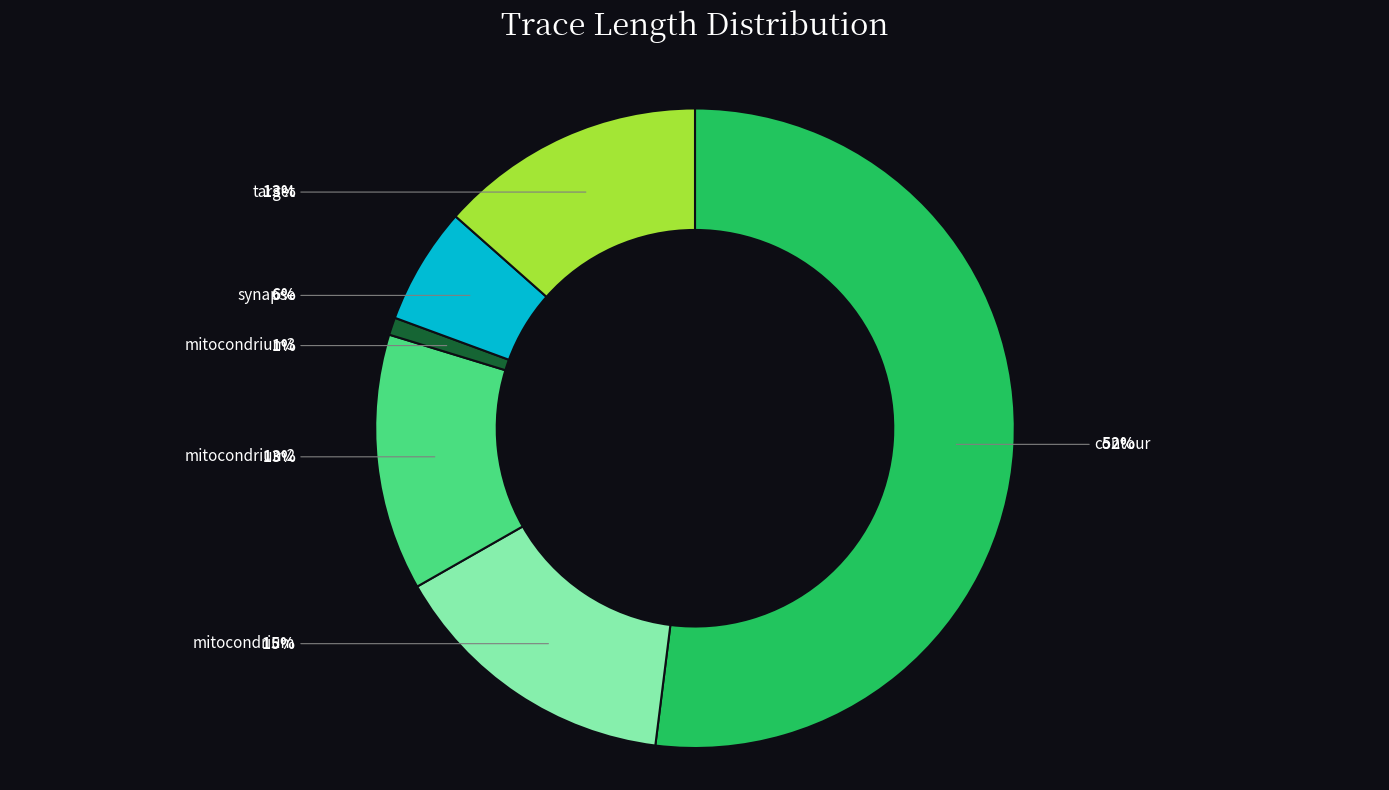

To the nearest percent, what is the combined percentage of synapse and contour?

58%